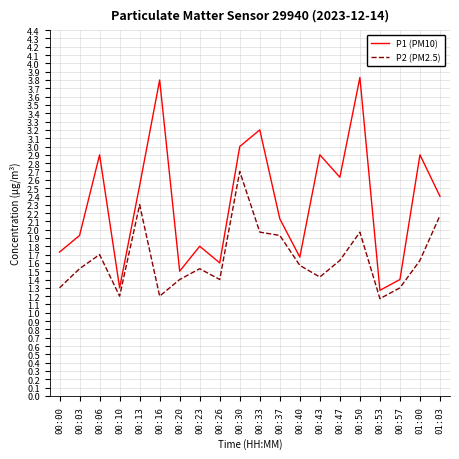

What is the approximate value of P2 (PM2.5) at 00:47?

1.6